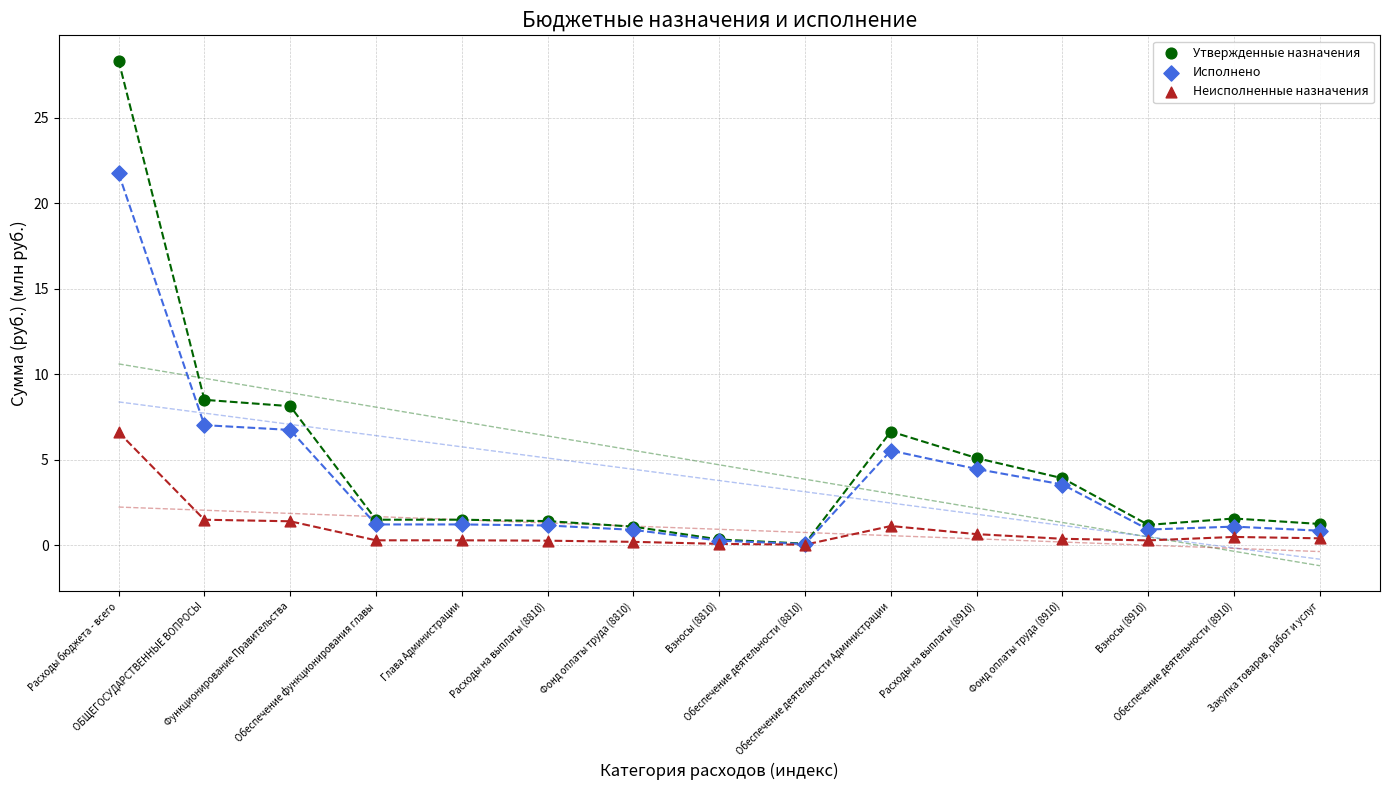

Across all series, what Y value is closest to 14?

8.5